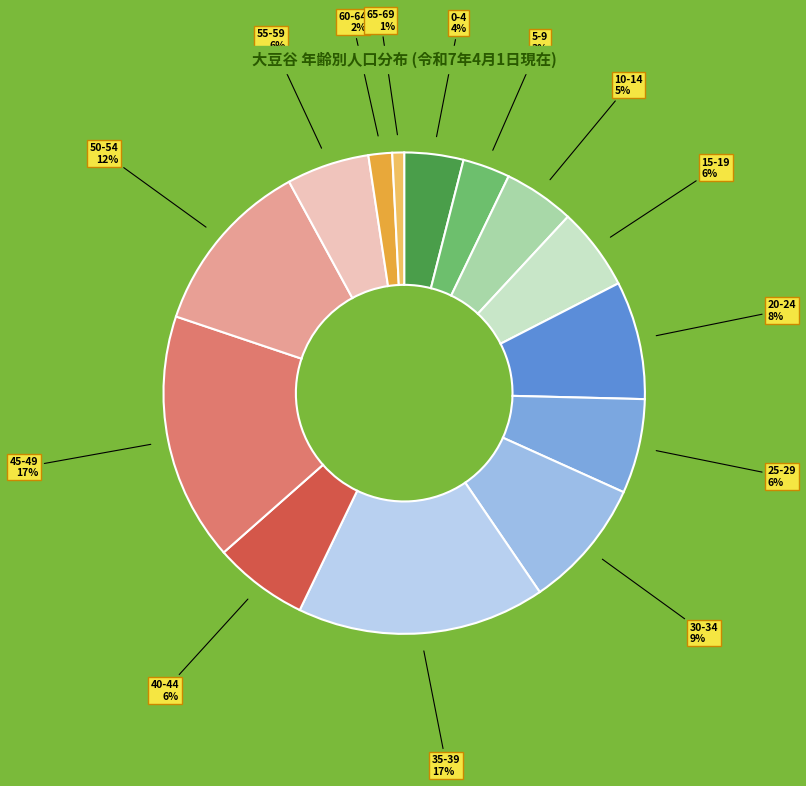

To the nearest percent, what is the average slice percentage?

7%